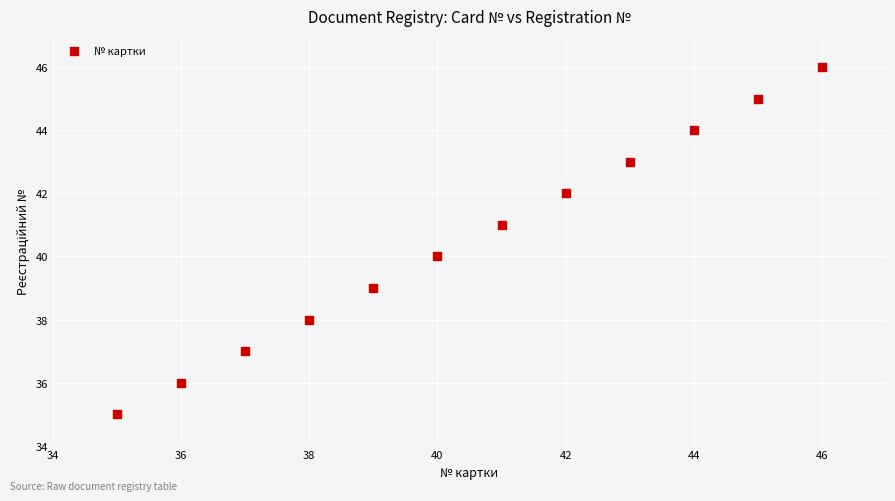

What is the range of Y values (max minus min)?

11